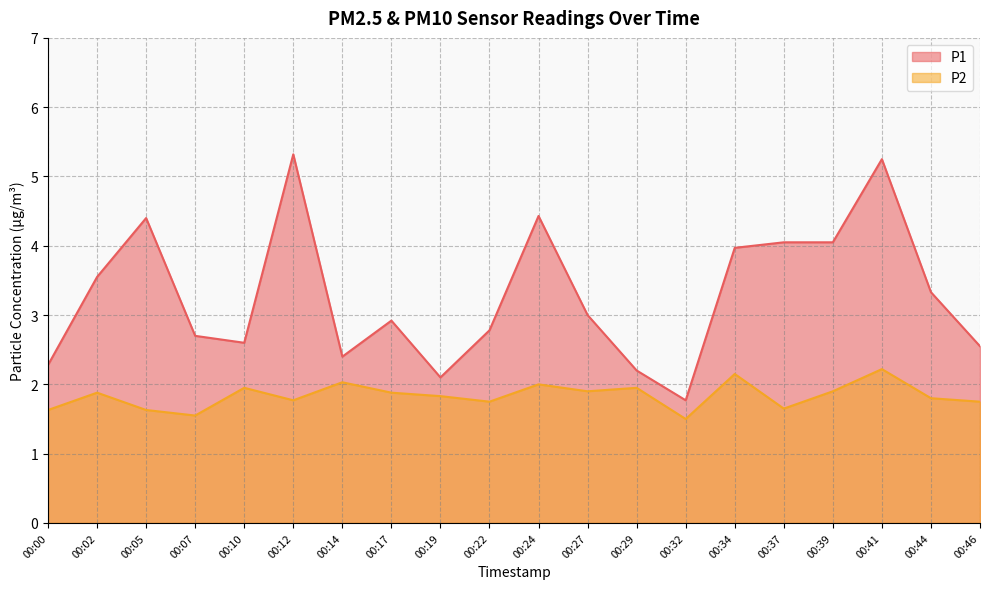

Rank the categories by P2 value from lowest to highest.

00:32, 00:07, 00:00, 00:05, 00:37, 00:22, 00:46, 00:12, 00:44, 00:19, 00:02, 00:17, 00:27, 00:39, 00:10, 00:29, 00:24, 00:14, 00:34, 00:41